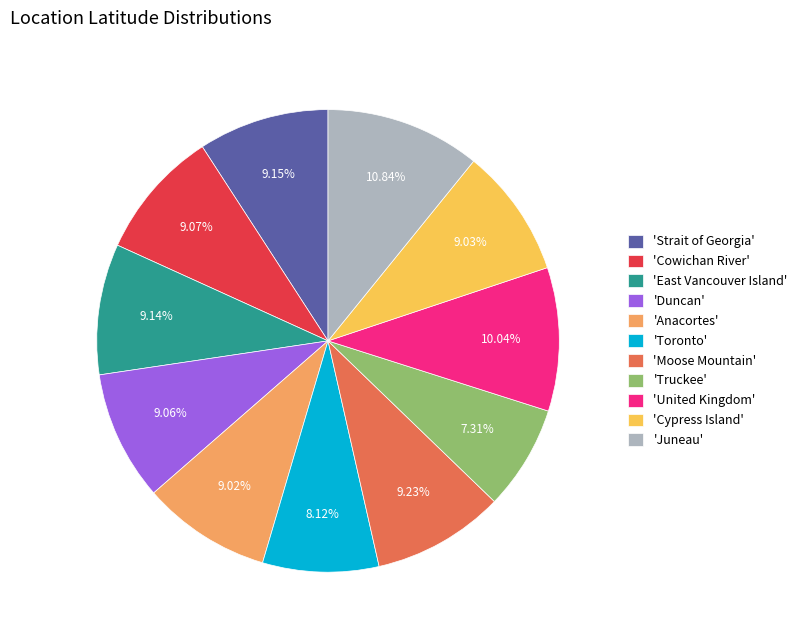

Which category has the biggest portion of the pie?

'Juneau'